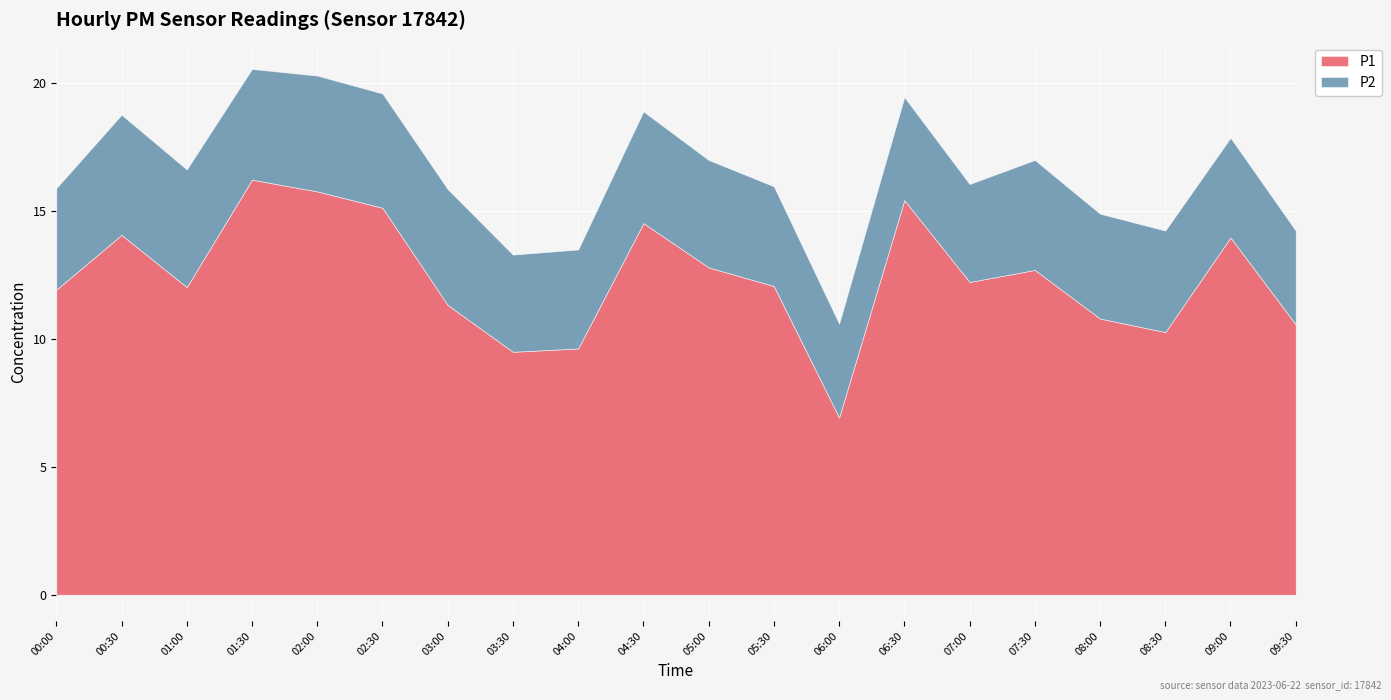

What is the minimum value for P1?

6.9